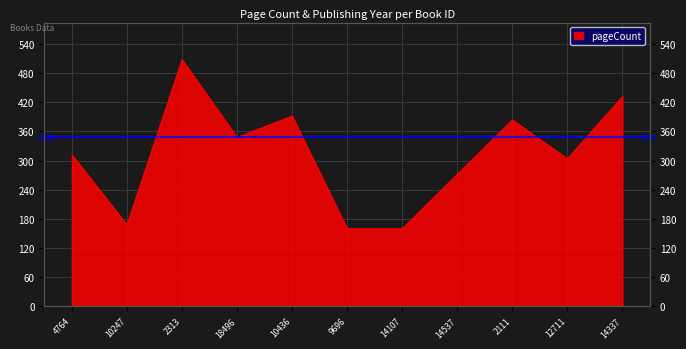

What is the maximum value shown in the chart?

508